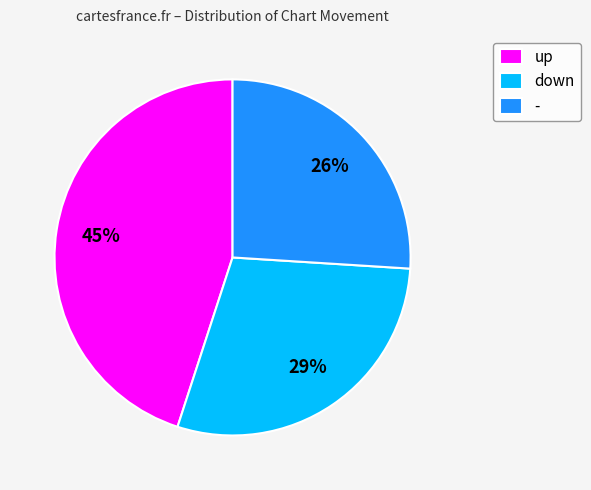

Rank the categories by value from highest to lowest.

up, down, -